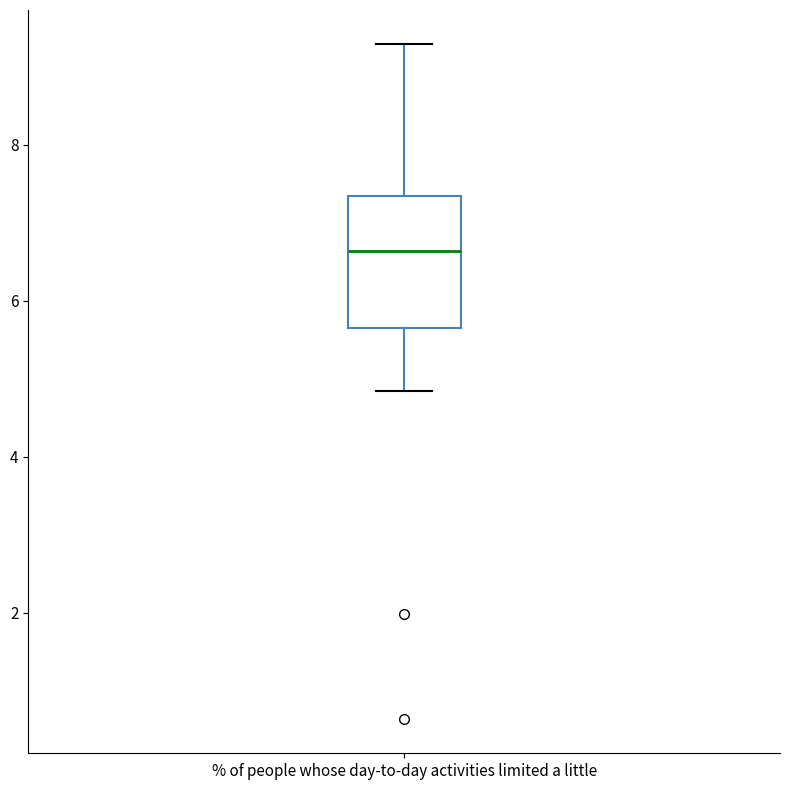

Where is the lower edge of the box for % of people whose day-to-day activities limited a little on the y-axis? The values are not printed on the chart, so give them approximately, as read against the axis.

5.6